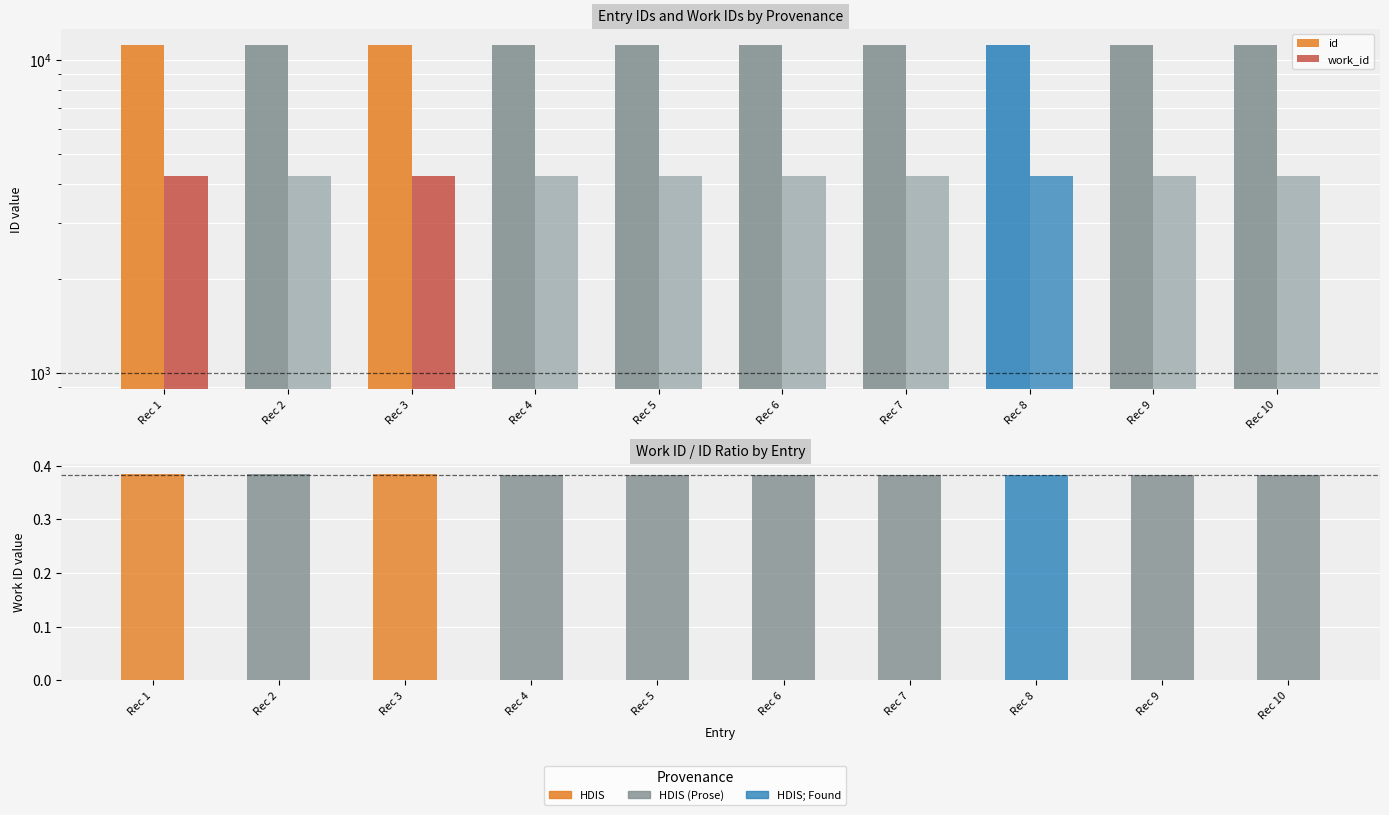

Rank the series by their average value, from highest to lowest.

id, work_id, work_id / id ratio